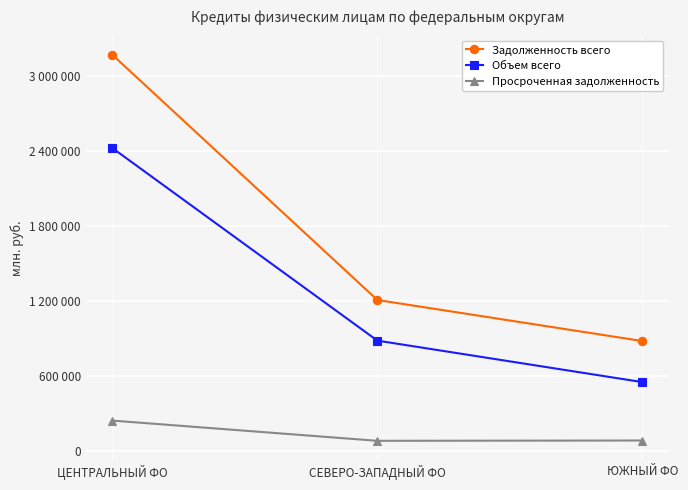

Is this an area chart (filled region under the line)?

No